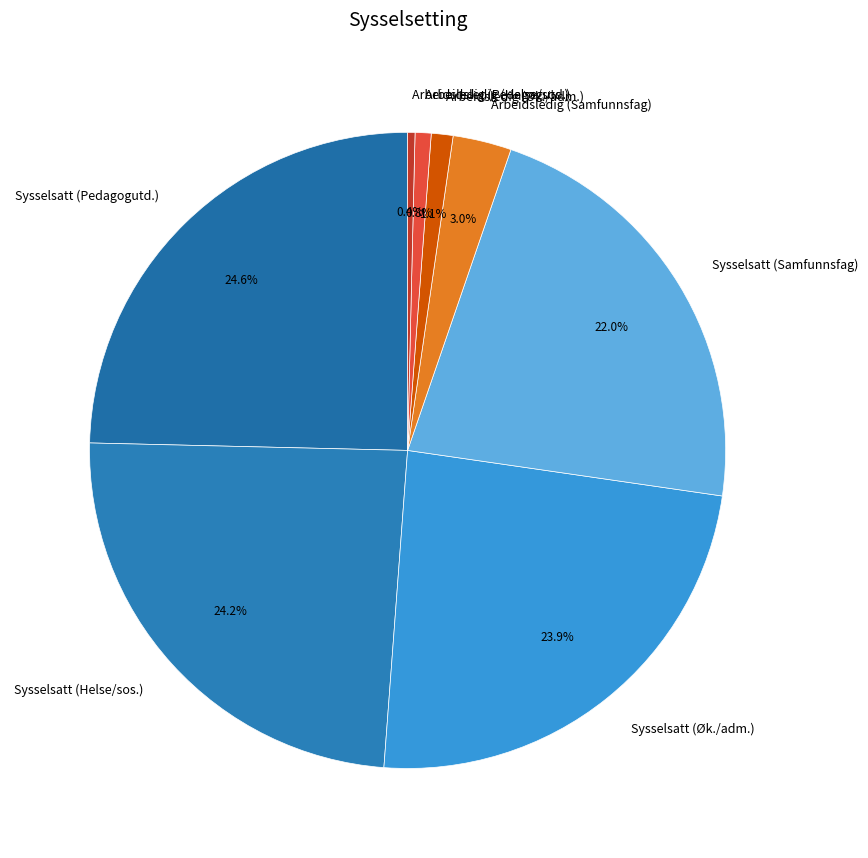

How many segments does this pie chart have?

8